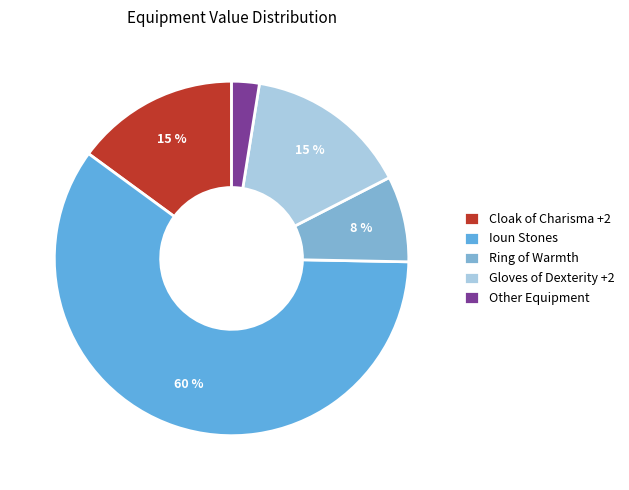

To the nearest percent, what is the difference between the Ring of Warmth and Ioun Stones slice percentages?

52%